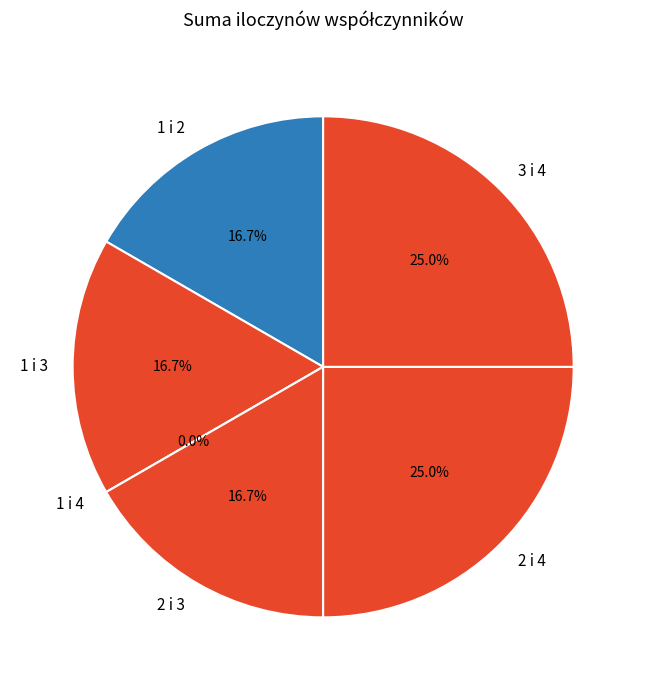

Count the number of slices in the pie.

6